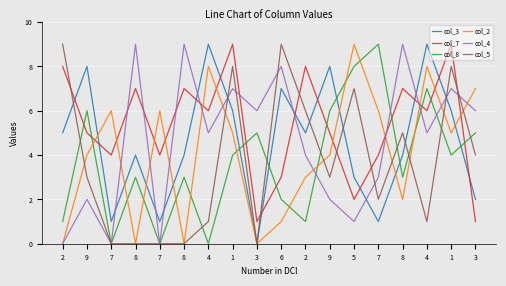

Which category has the lowest value in the col_2 series?

2